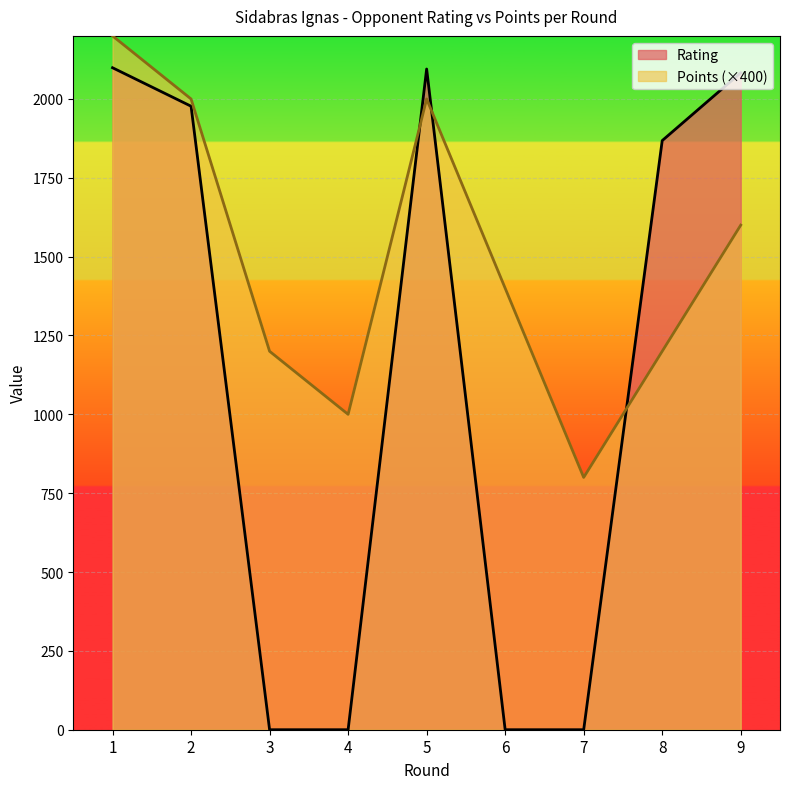

How many lines are shown in the chart?

2